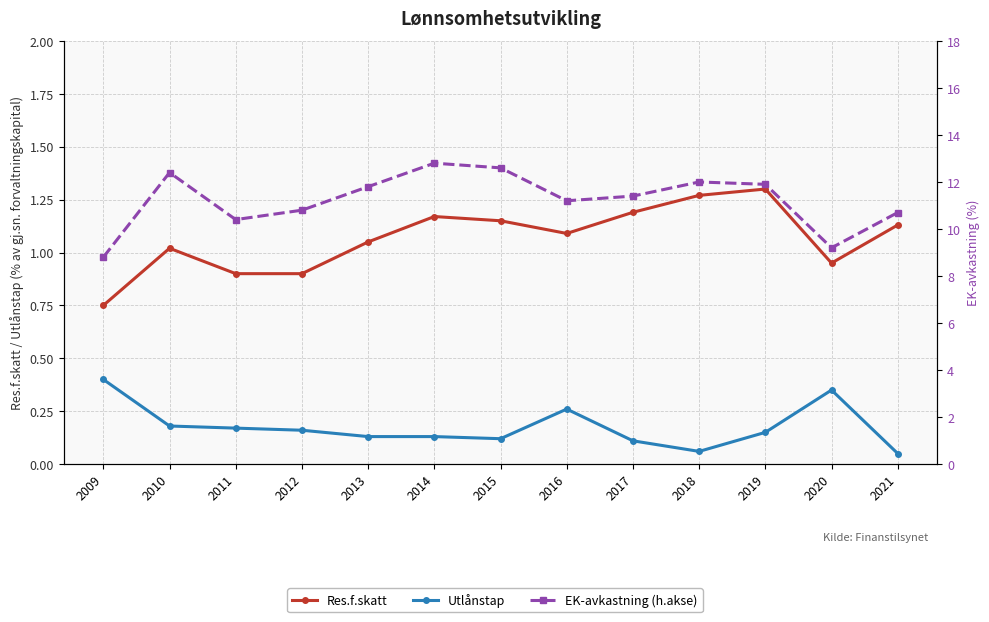

How many interior local valleys does the Utlånstap series have?

2